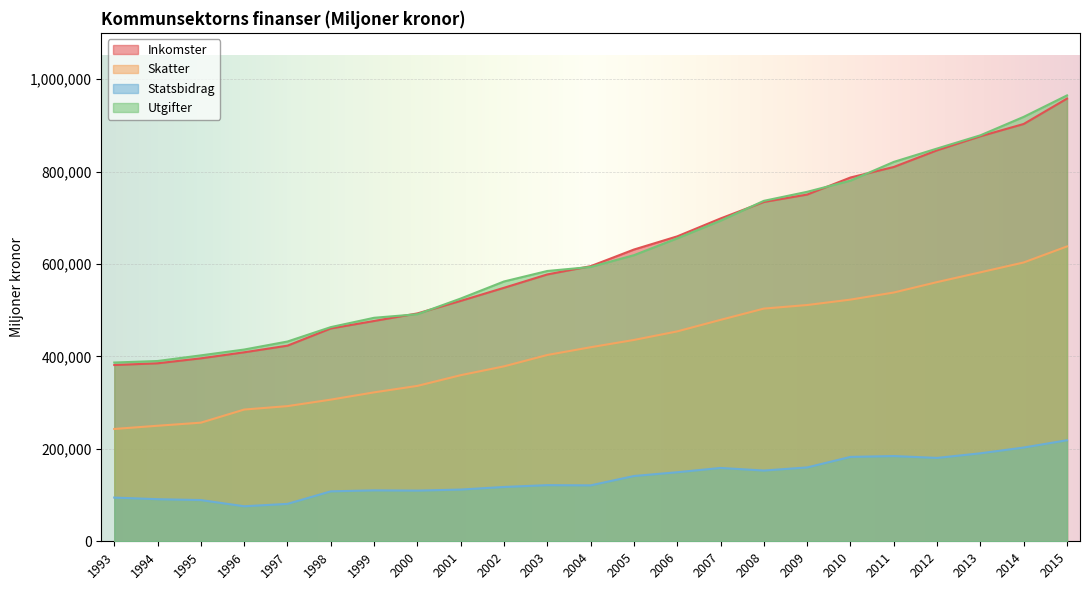

What is the average value of the Inkomster series?

622556.1